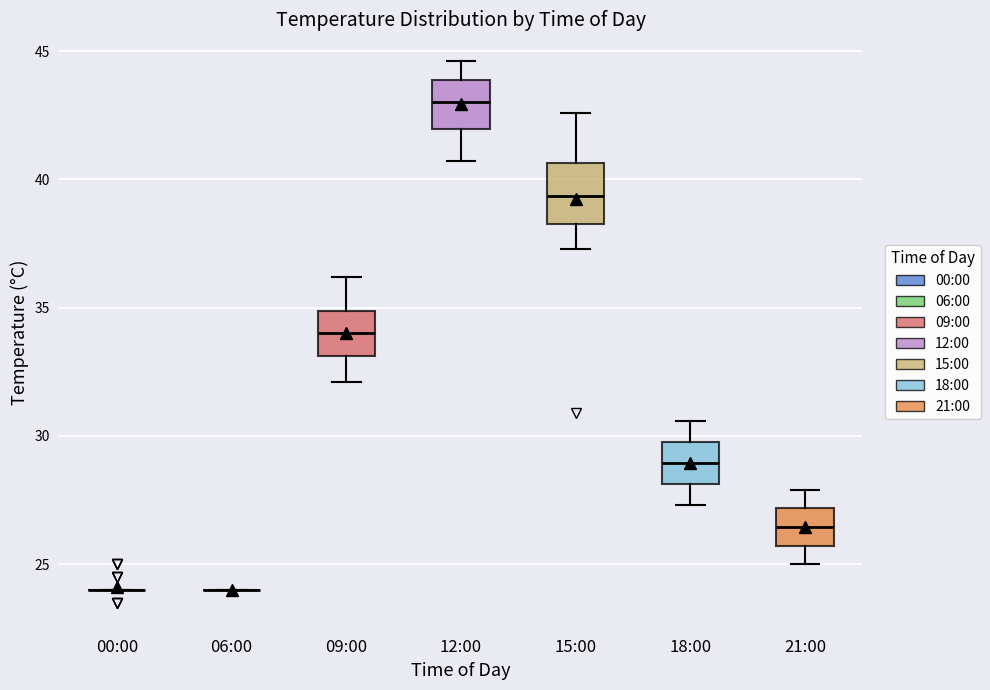

Reading left to right, transcribe this box plot: for each box, give where its median line is, the range the box spans, and where its two whiskers end, as read against the y-axis. The values are not printed on the chart, so give them approximately, as read against the axis.

00:00: box collapsed to a line at 24.0, whiskers 24.0 to 24.0
06:00: box collapsed to a line at 24.0, whiskers 24.0 to 24.0
09:00: median 34.0, box 33.0 to 35.0, whiskers 32.0 to 36.0
12:00: median 43.0, box 42.0 to 44.0, whiskers 40.5 to 44.5
15:00: median 39.5, box 38.5 to 40.5, whiskers 37.5 to 42.5
18:00: median 29.0, box 28.0 to 30.0, whiskers 27.5 to 30.5
21:00: median 26.5, box 25.5 to 27.0, whiskers 25.0 to 28.0